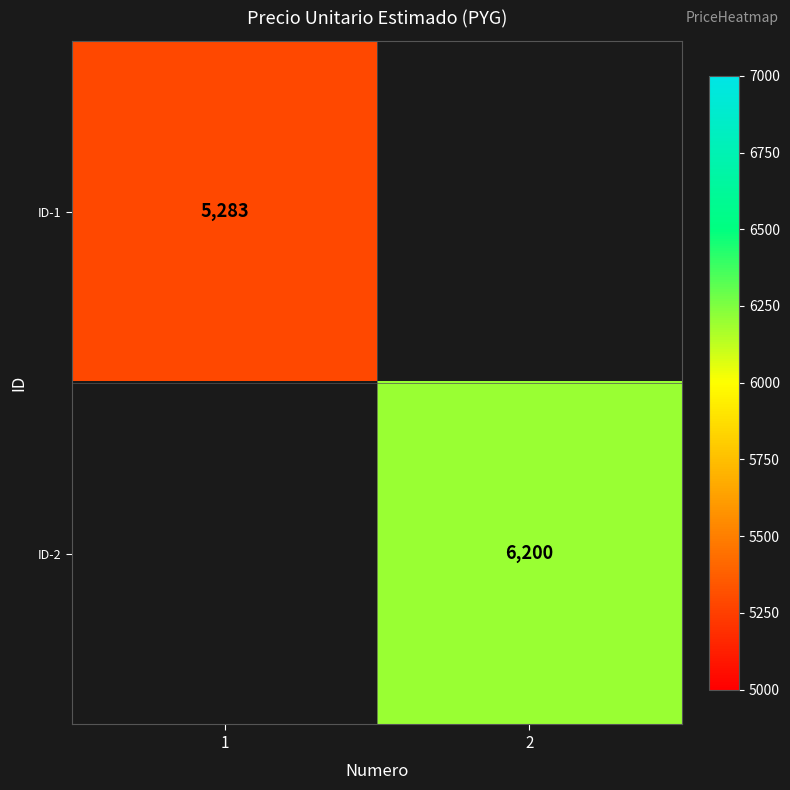

Is it true that ID-1 equals 8223 at 1?

False